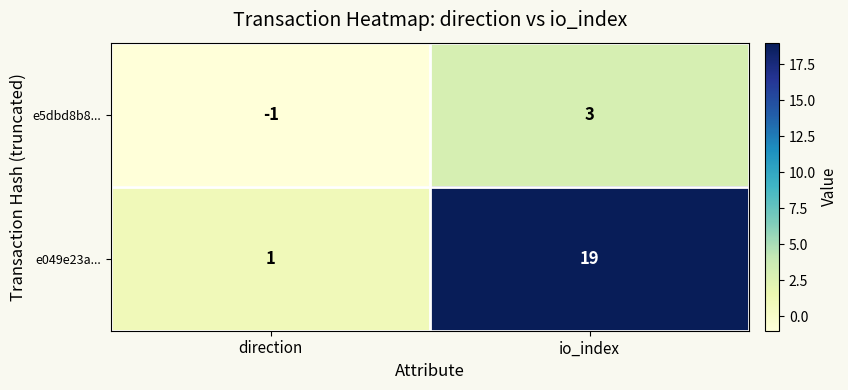

The value of e049e23a... at io_index is 6. True or false?

False